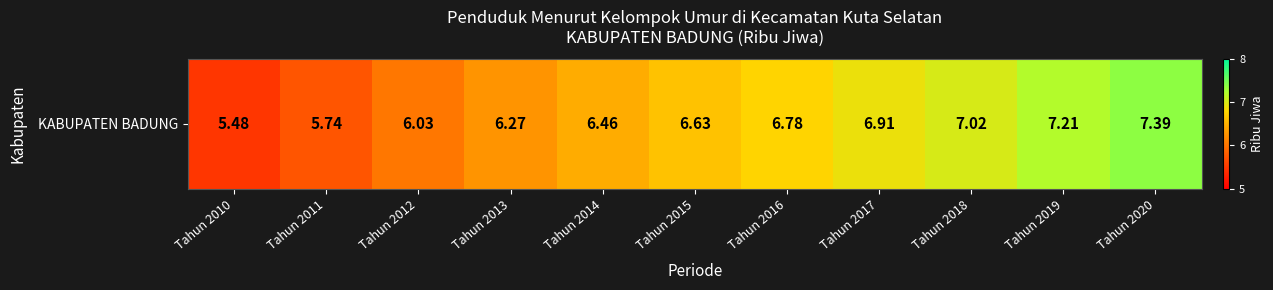

Reading left to right, what are all the values shown in this chart?

Tahun 2010=5.5	Tahun 2011=5.7	Tahun 2012=6.0	Tahun 2013=6.3	Tahun 2014=6.5	Tahun 2015=6.6	Tahun 2016=6.8	Tahun 2017=6.9	Tahun 2018=7.0	Tahun 2019=7.2	Tahun 2020=7.4